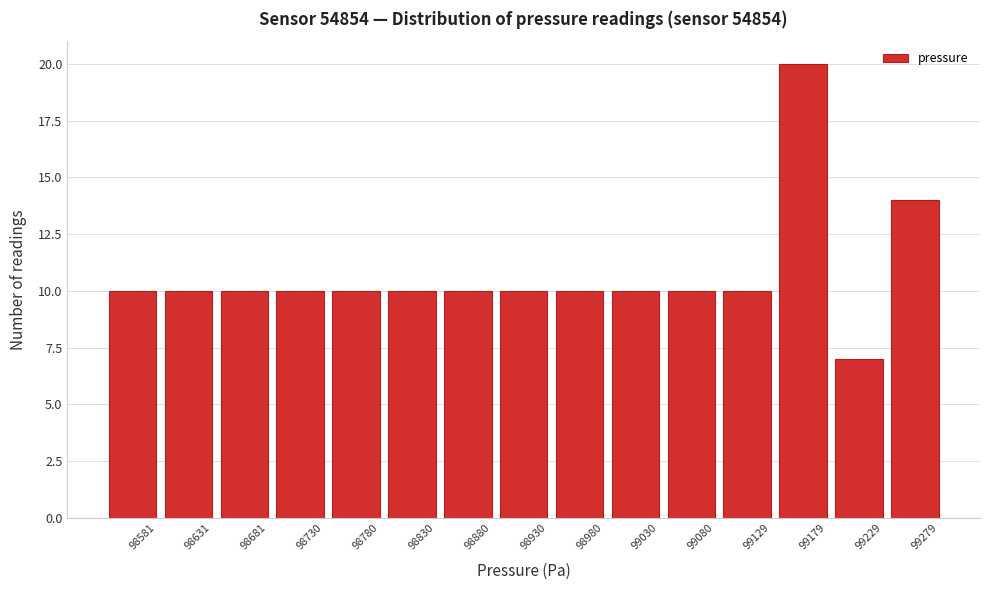

Reading left to right, transcribe all the data shown in this chart.

10	10	10	10	10	10	10	10	10	10	10	10	20	7	14